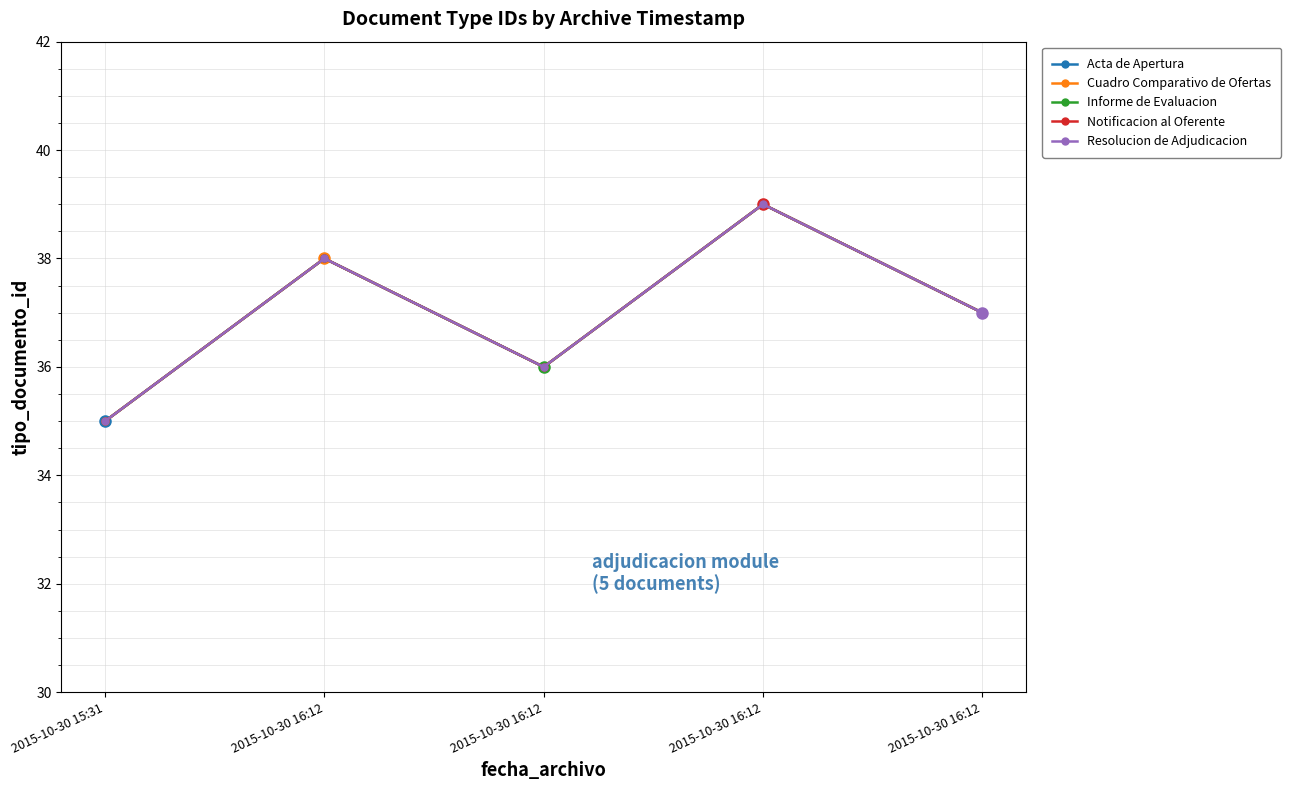

What is the smallest value displayed?

35